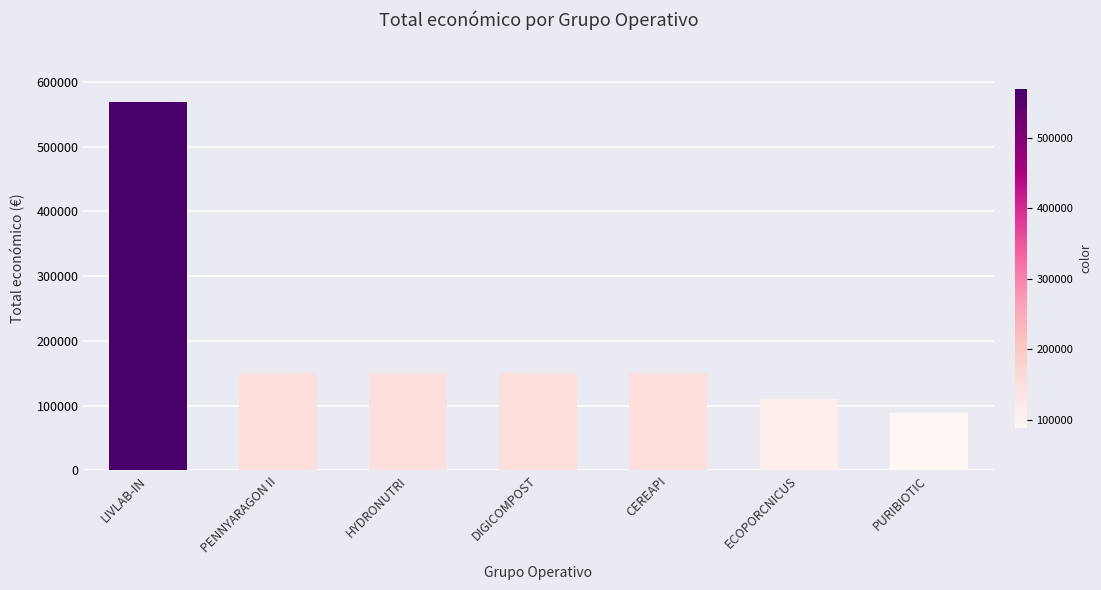

At which category does the chart reach its peak across all series?

LIVLAB-IN